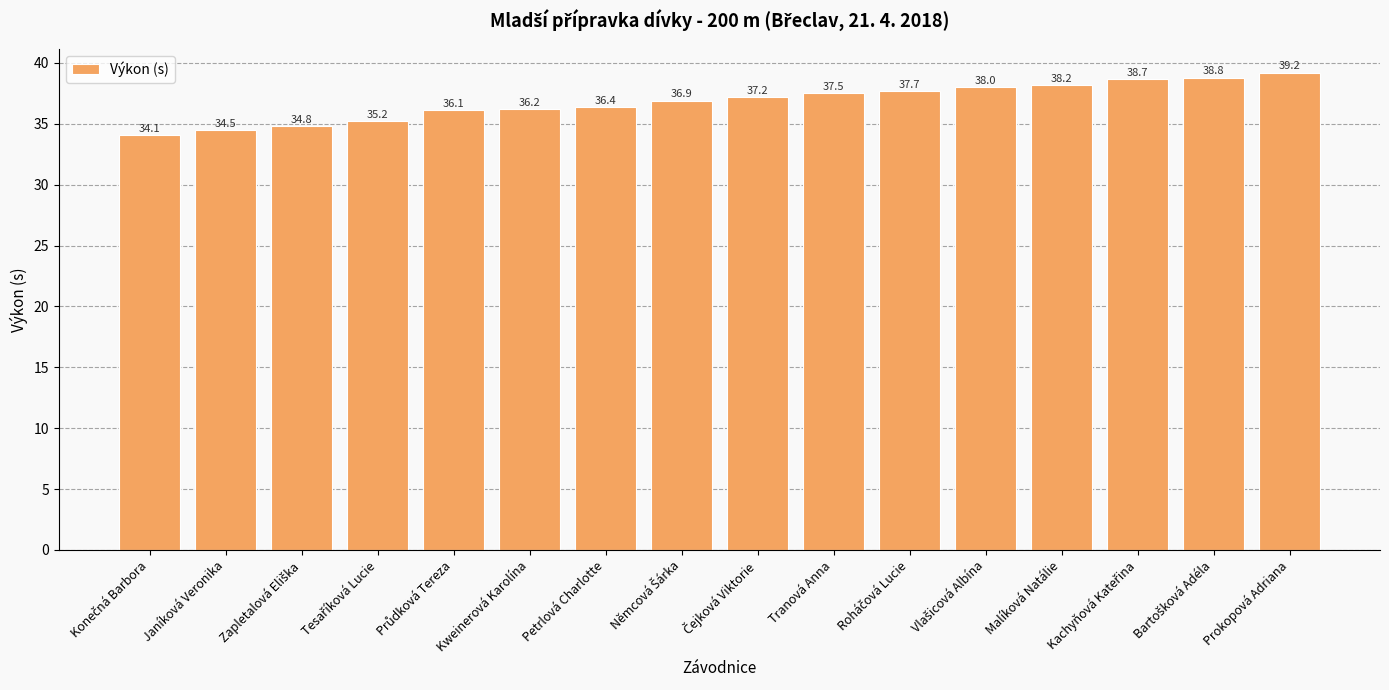

Read the value at Petrlová Charlotte.

36.4